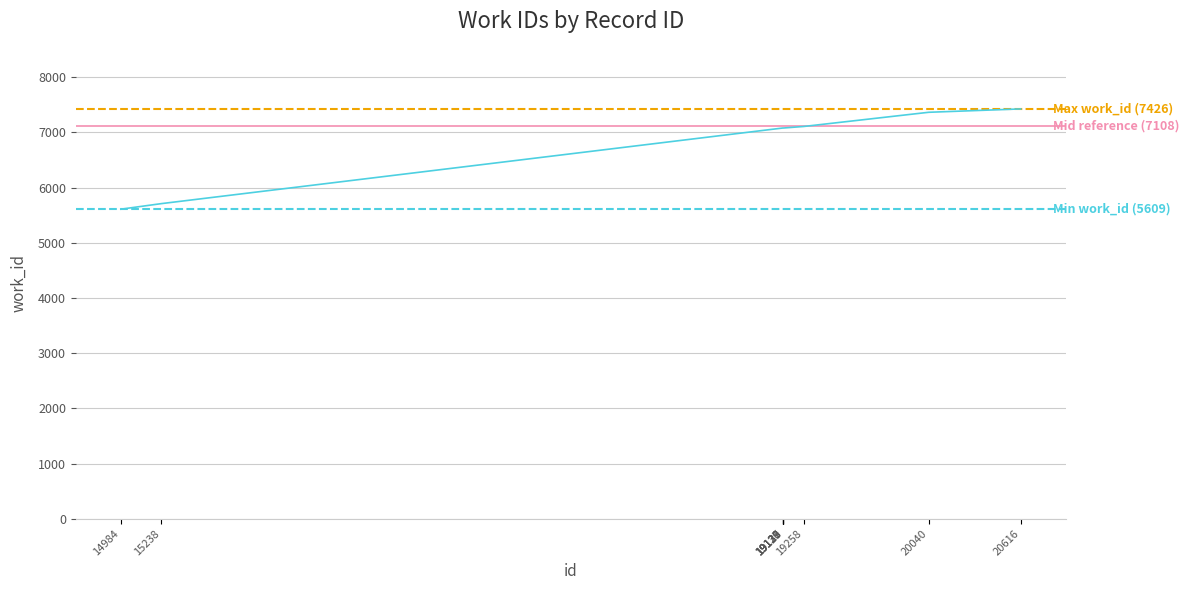

What is the smallest value displayed?

5609